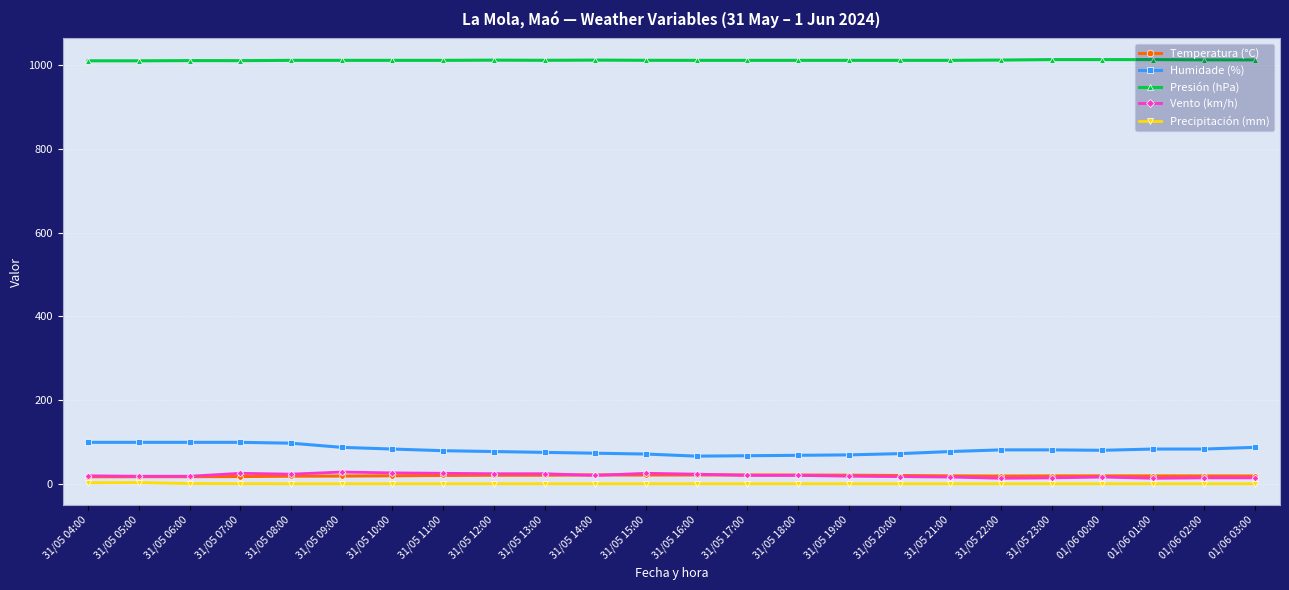

What is the label of the 15th point from the right?

31/05 13:00